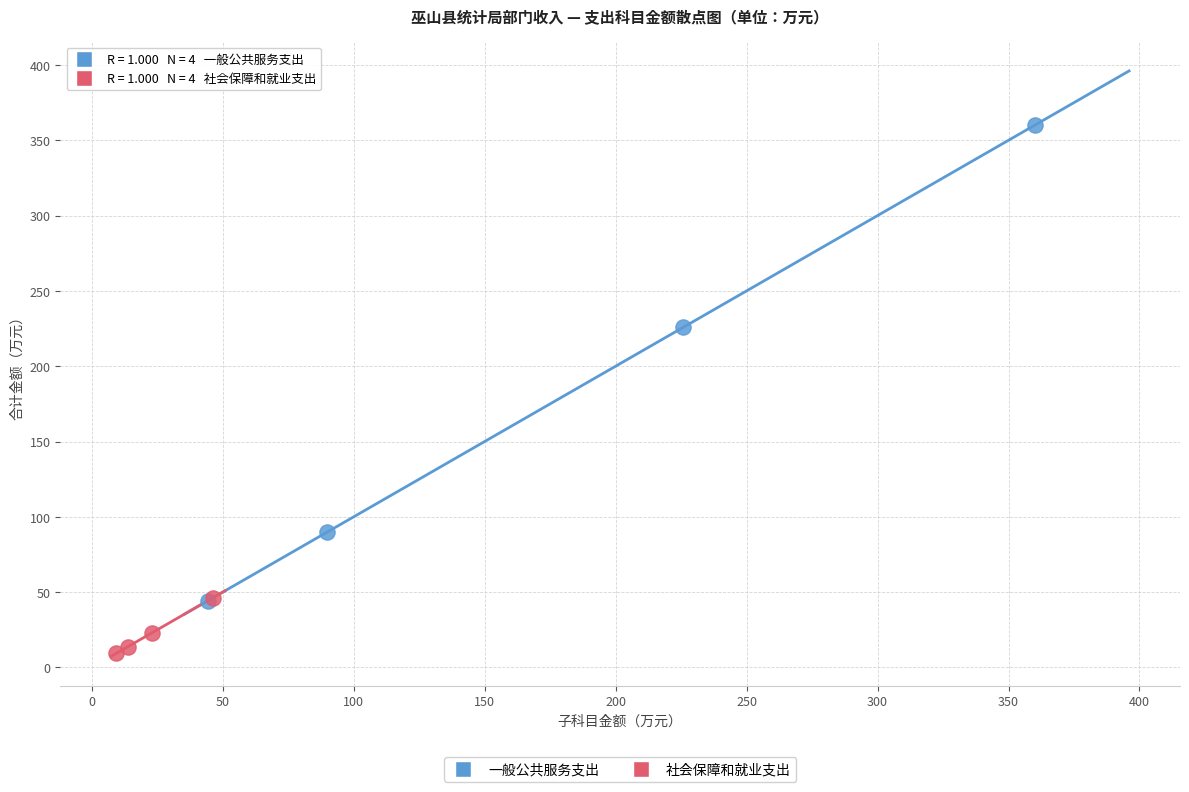

Which series has the largest Y range (max minus min)?

一般公共服务支出